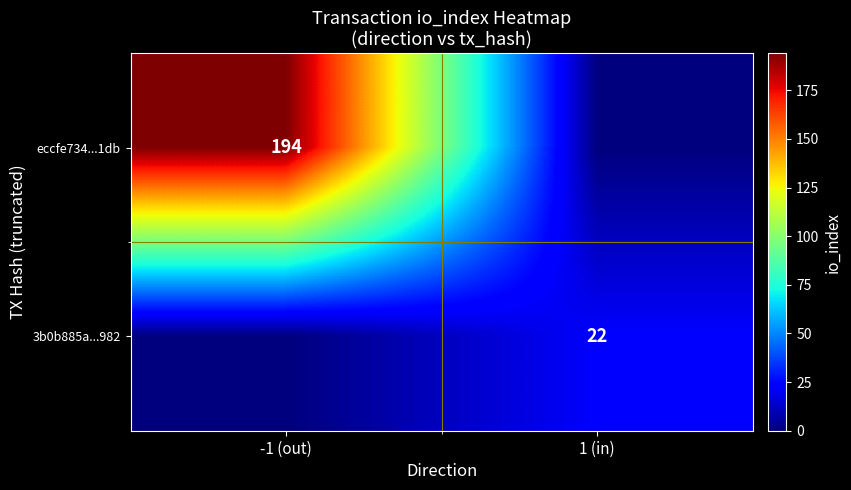

True or false: eccfe734...1db has a value of 194 at -1 (out).

True